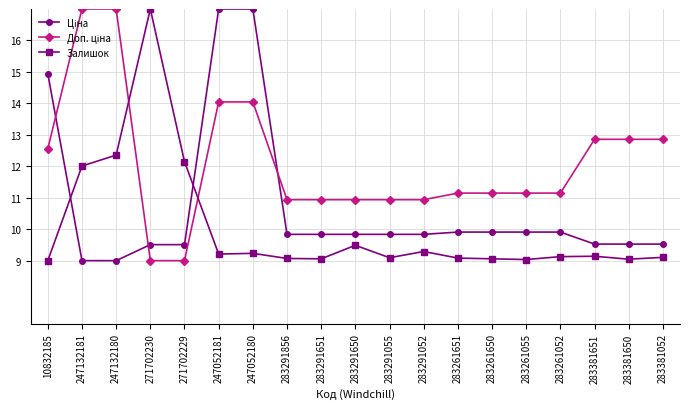

At which label is Залишок closest to 13?

247132180